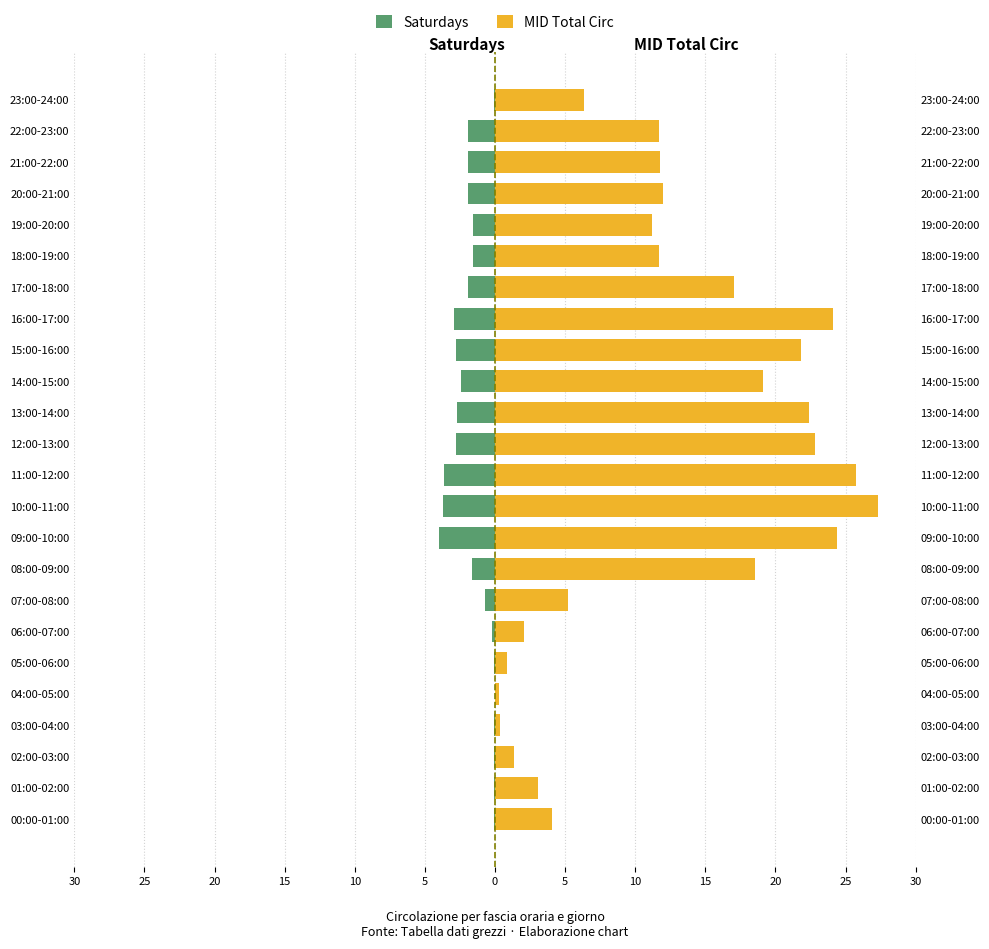

How many bars are there in total?

48